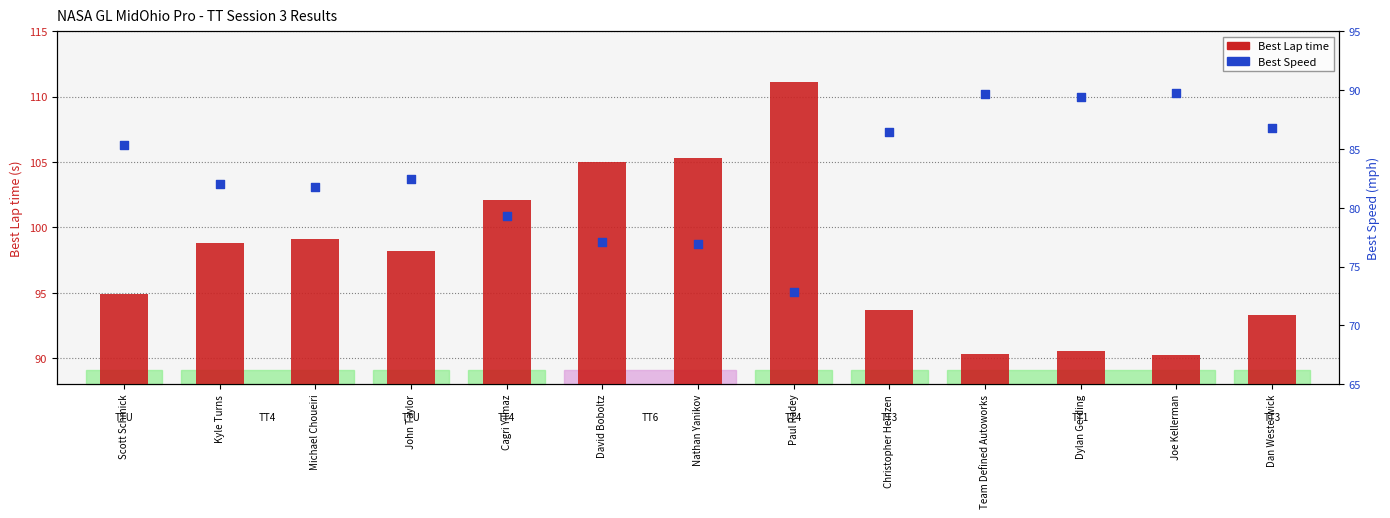

At how many categories does at least one series exceed 87?

13